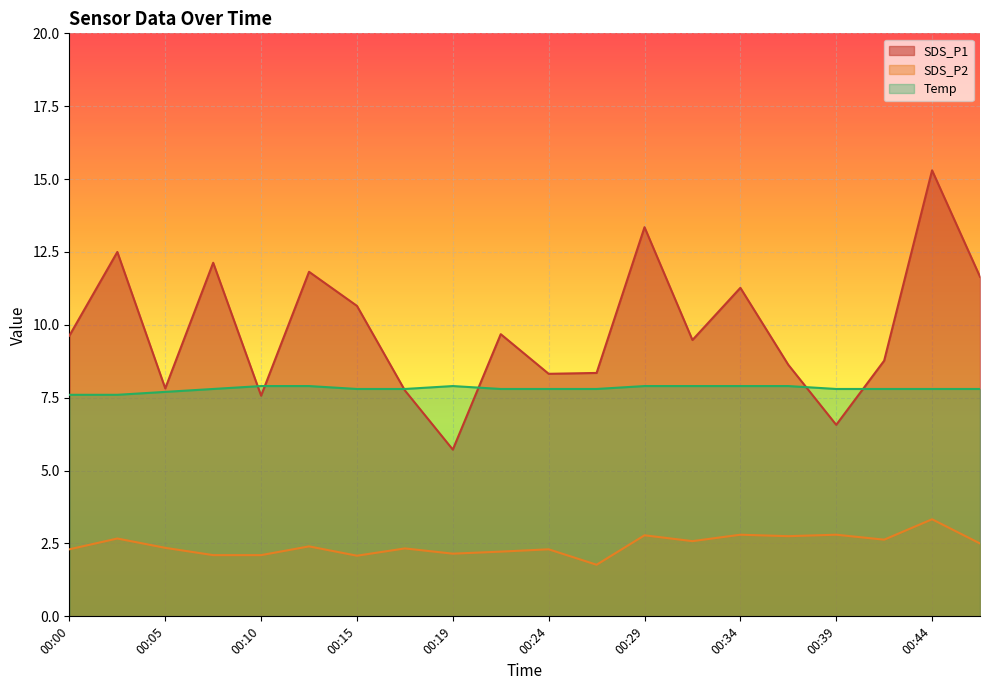

True or false: SDS_P1 and SDS_P2 intersect in this chart.

False